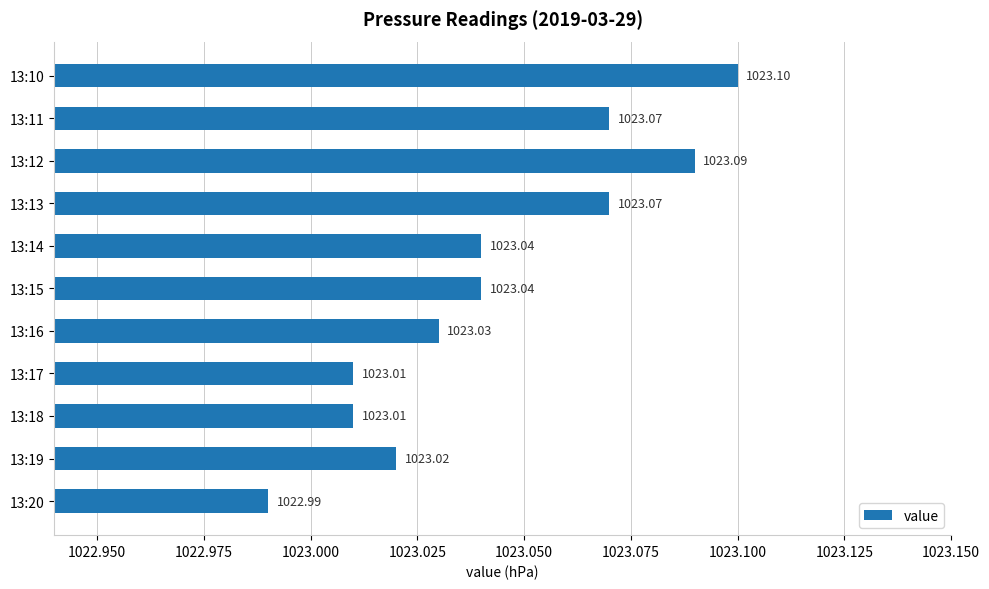

What is the ratio of the value at 13:13 to the value at 13:11?

1.0